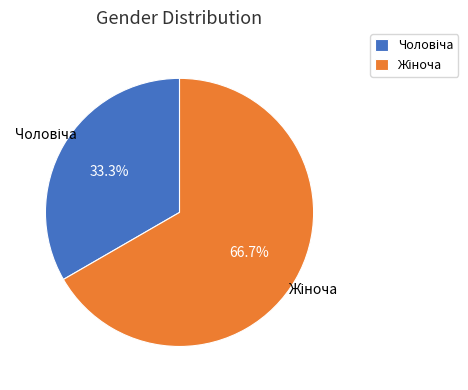

To the nearest percent, what is the average slice percentage?

50%